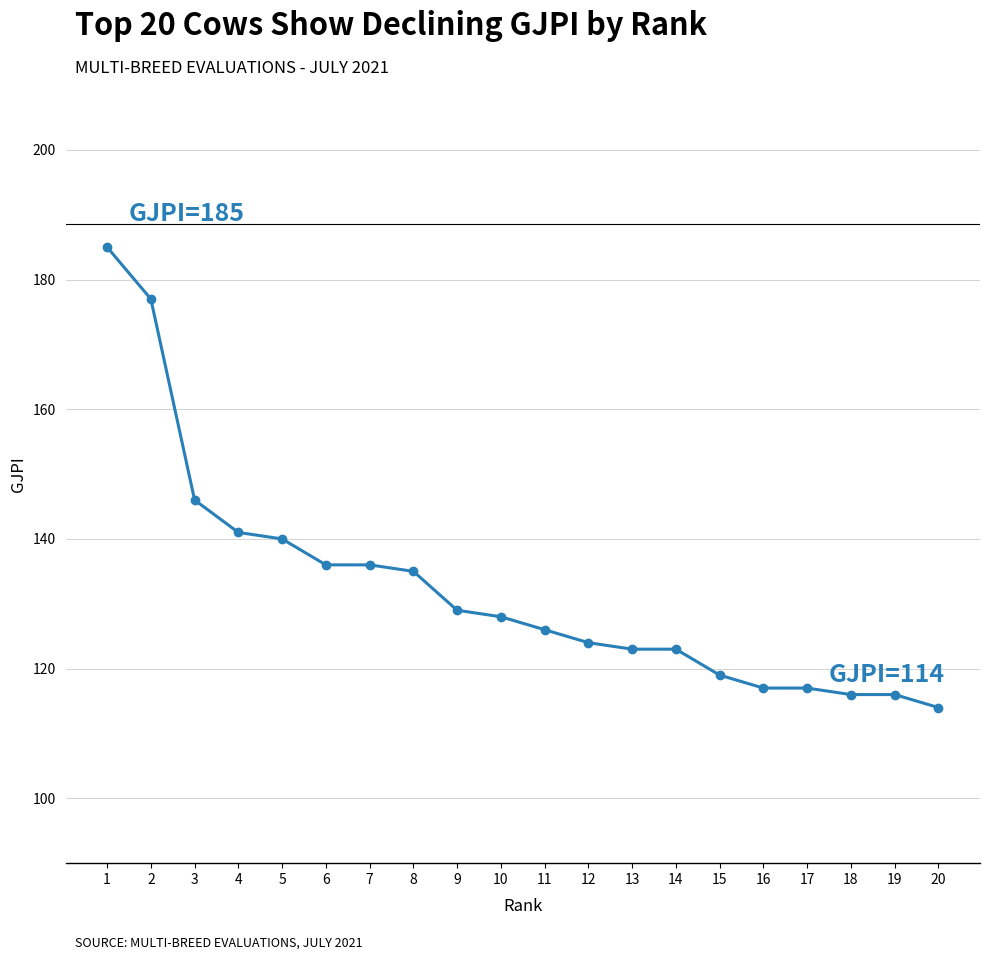

What is the ratio of the value at 11 to the value at 6?

0.9